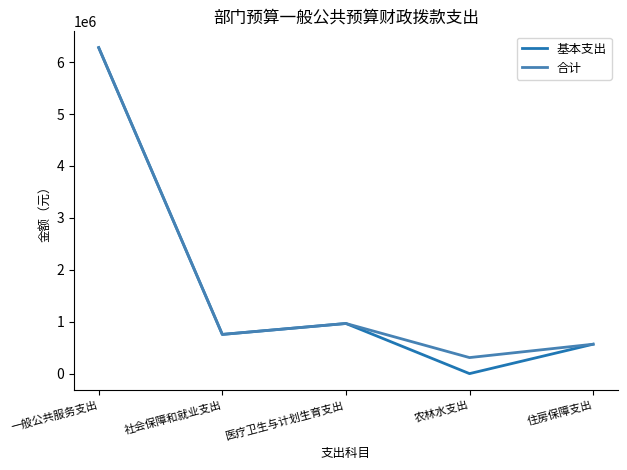

The 合计 series shows 214902.8 at 住房保障支出. True or false?

False